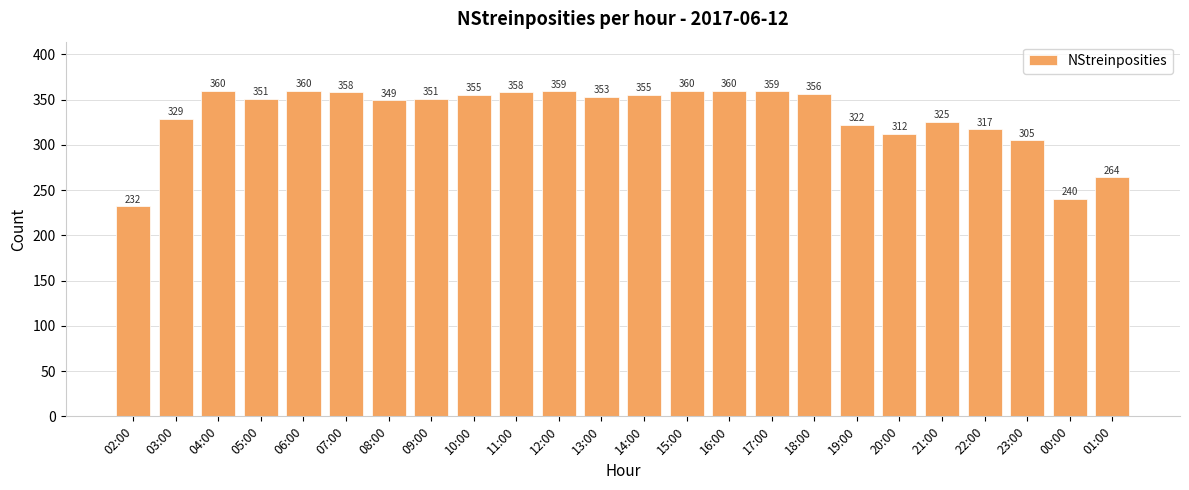

What position from the right is 13:00?

13